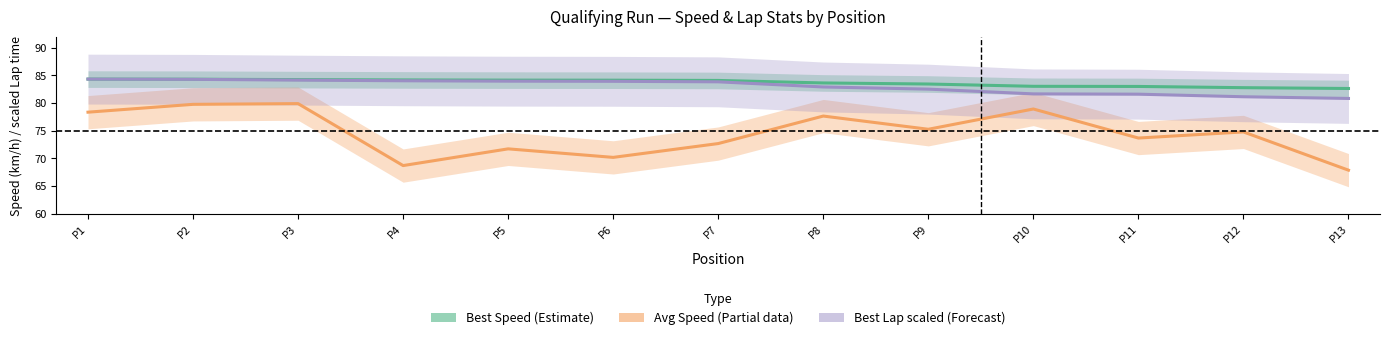

Is it true that Best Speed (Estimate) equals 132.5 at P4?

False